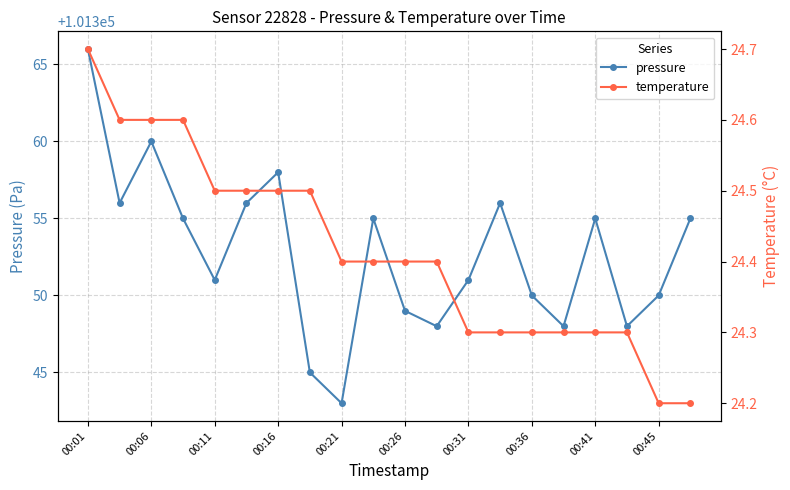

The value of pressure at 00:11 is 101351. True or false?

True